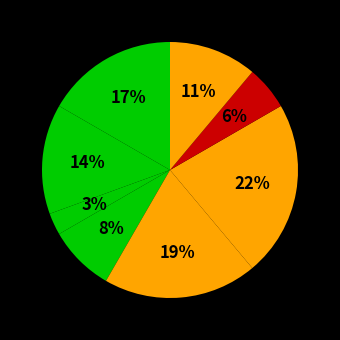

How many slices are in this pie chart?

8